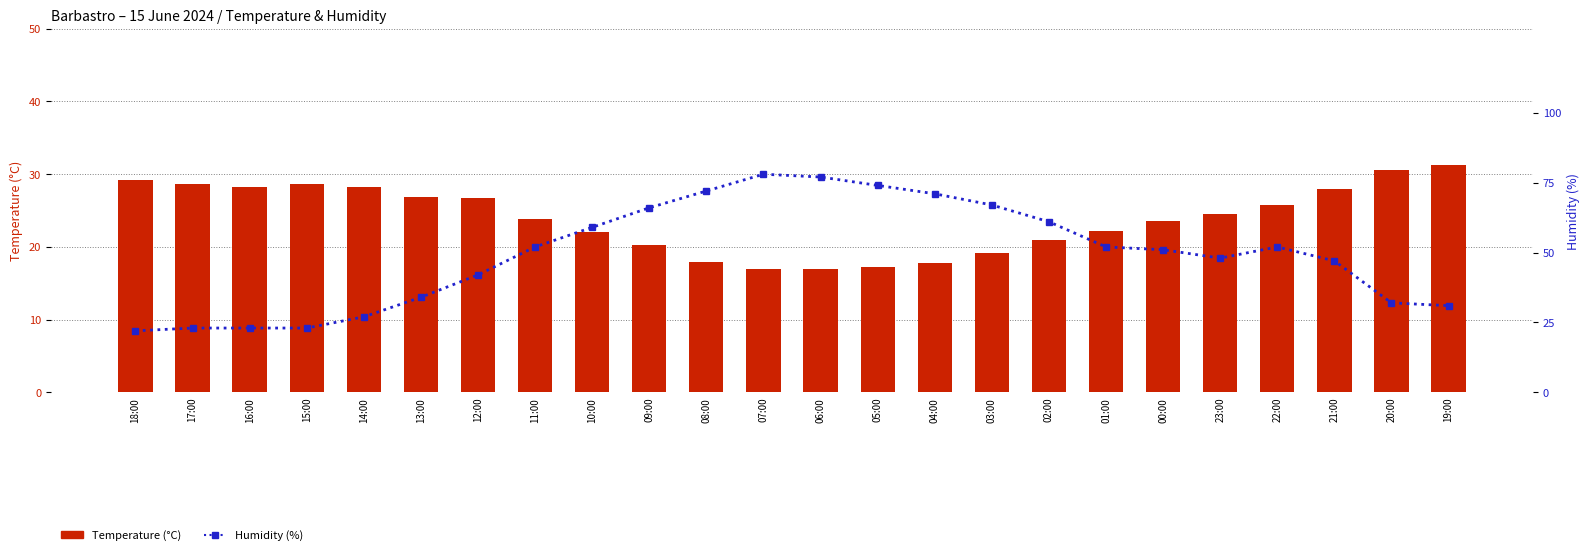

How many values in the Temperature (°C) series exceed 24?

12